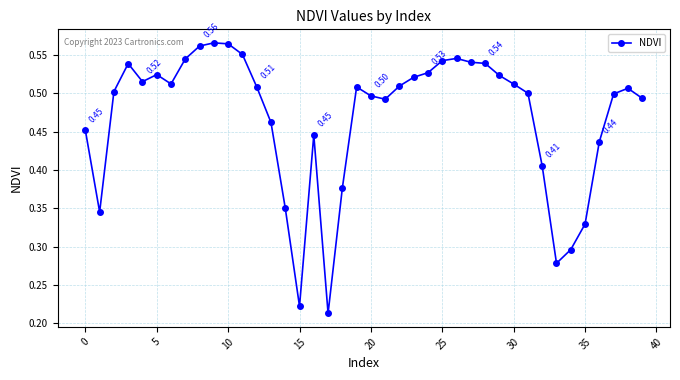

What is the sum of all values?

18.8